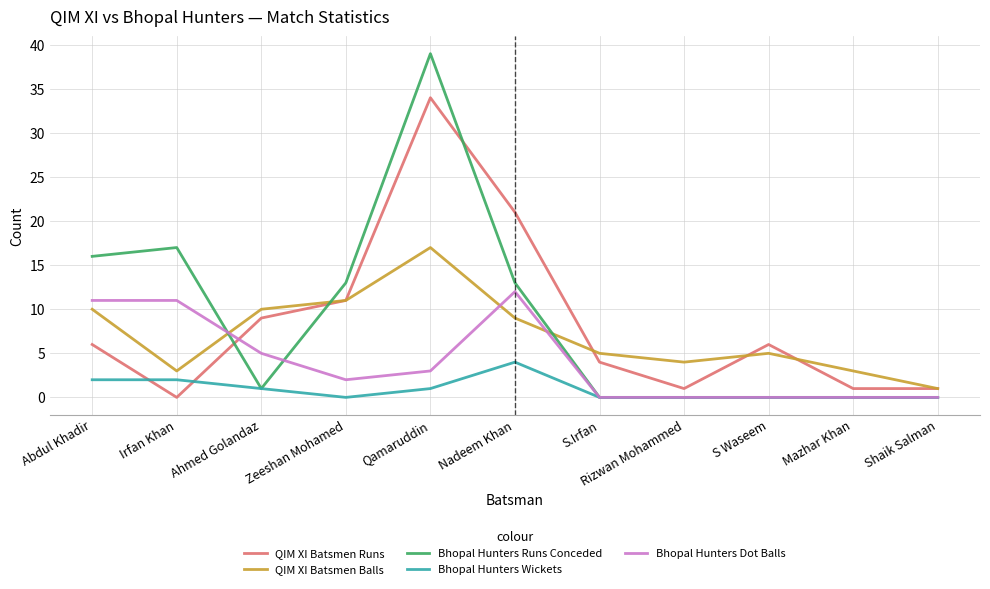

What position from the right is Qamaruddin?

7